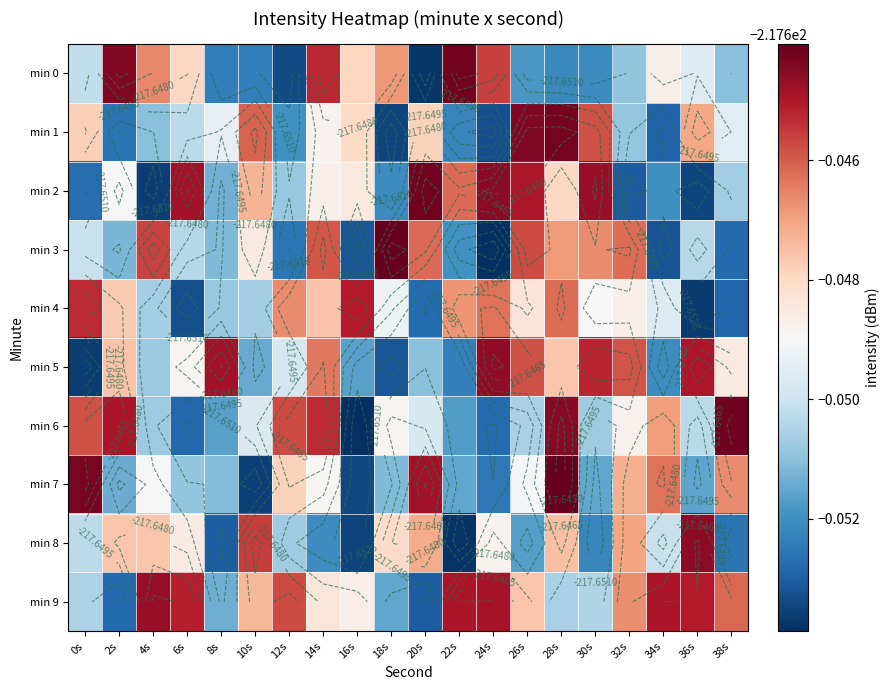

Count the number of categories in the chart.

20